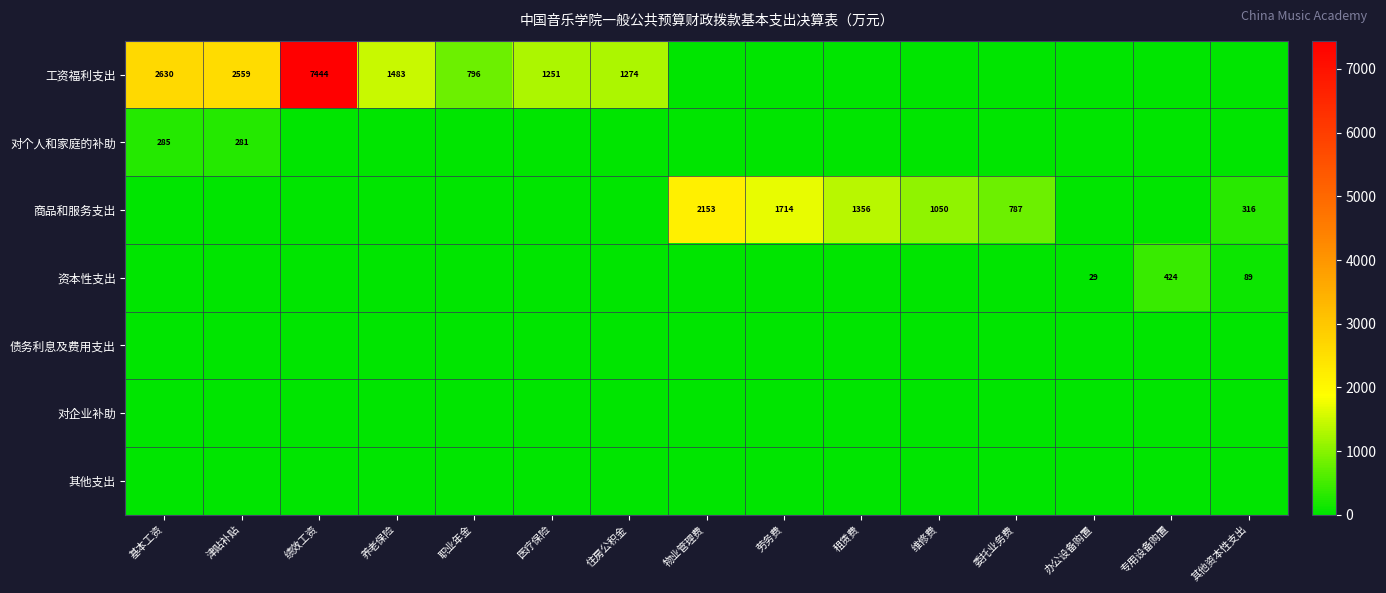

True or false: 工资福利支出 has a value of 748 at 住房公积金.

False